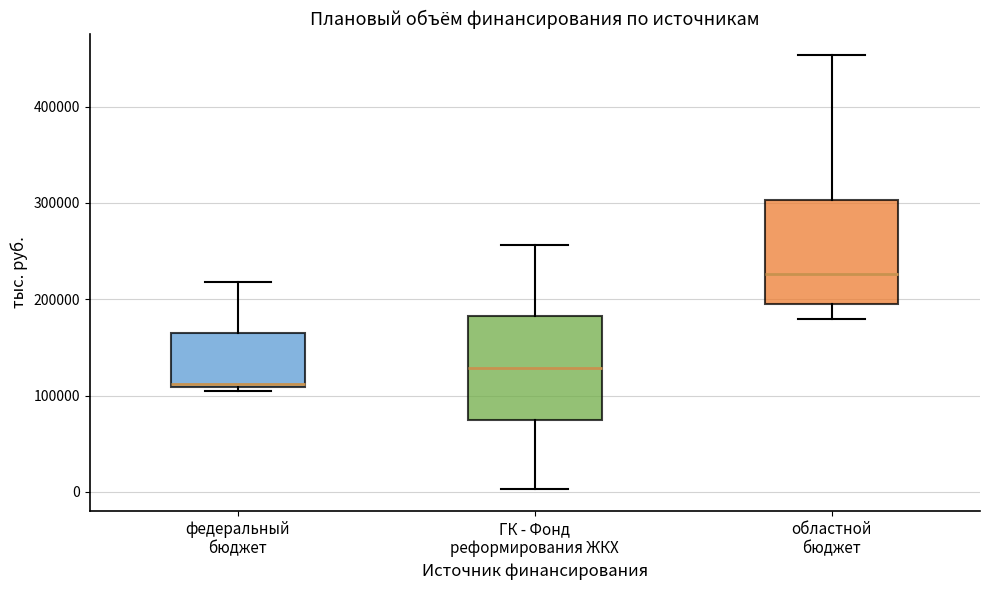

Reading left to right, transcribe this box plot: for each box, give where its median line is, the range the box spans, and where its two whiskers end, as read against the y-axis. The values are not printed on the chart, so give them approximately, as read against the axis.

федеральный бюджет: median 110000 (just above the box's lower edge), box 110000 to 170000, whiskers 110000 (just below the box's lower edge) to 220000
ГК - Фонд реформирования ЖКХ: median 130000, box 70000 to 180000, whiskers 0 to 260000
областной бюджет: median 230000, box 190000 to 300000, whiskers 180000 to 450000